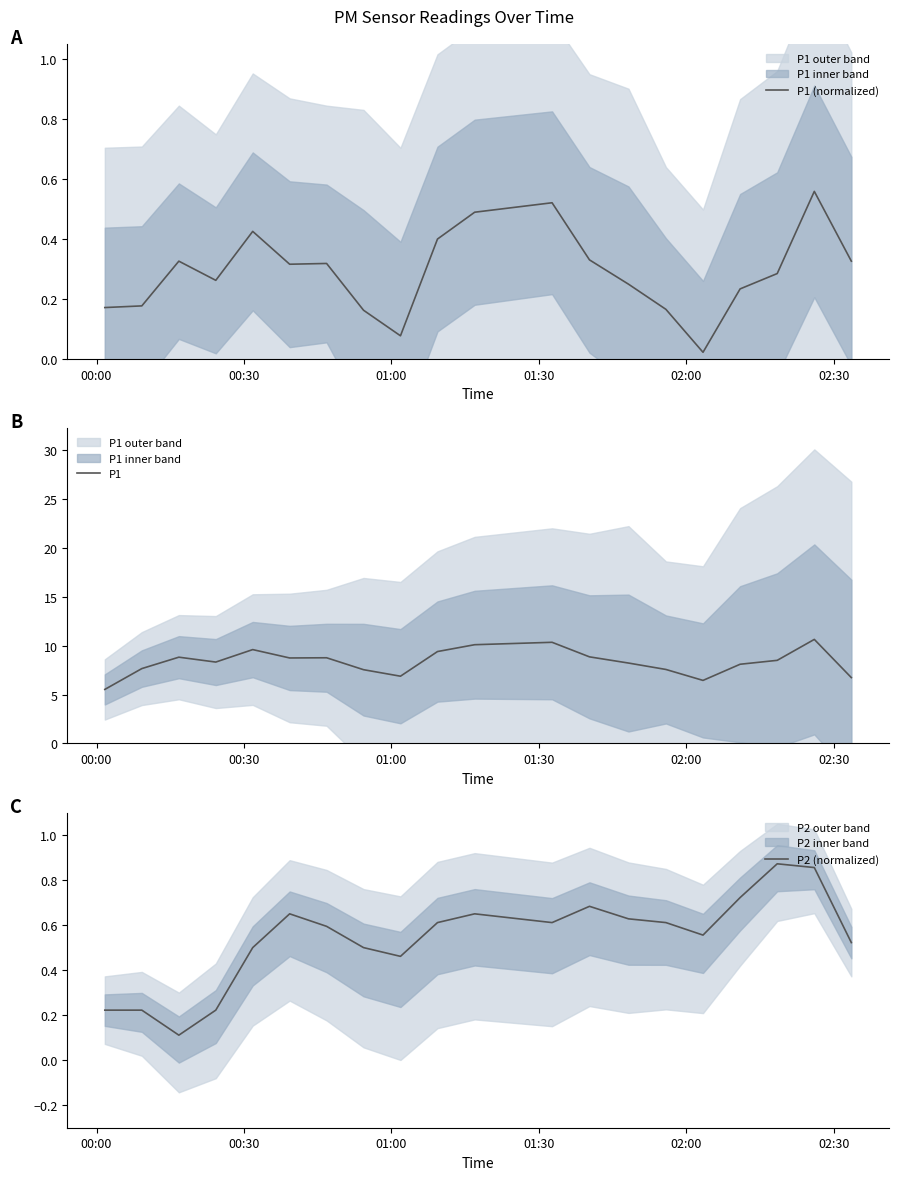

What is the highest value of the P1 series?

10.6